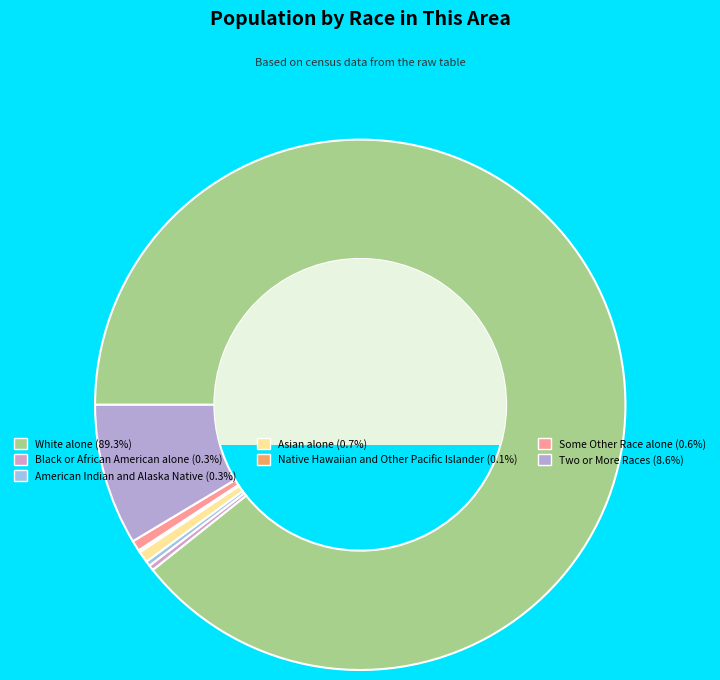

Do American Indian and Alaska Native and Some Other Race alone together represent more than half of the pie?

No